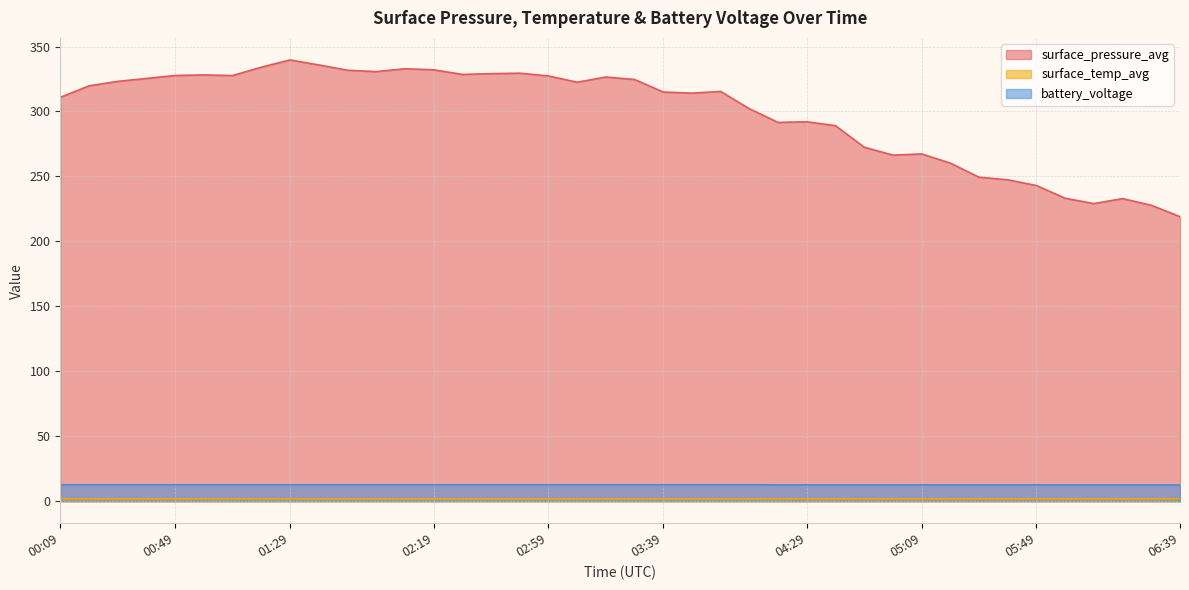

What is the difference between the second highest and minimum values in the battery_voltage series?

0.1